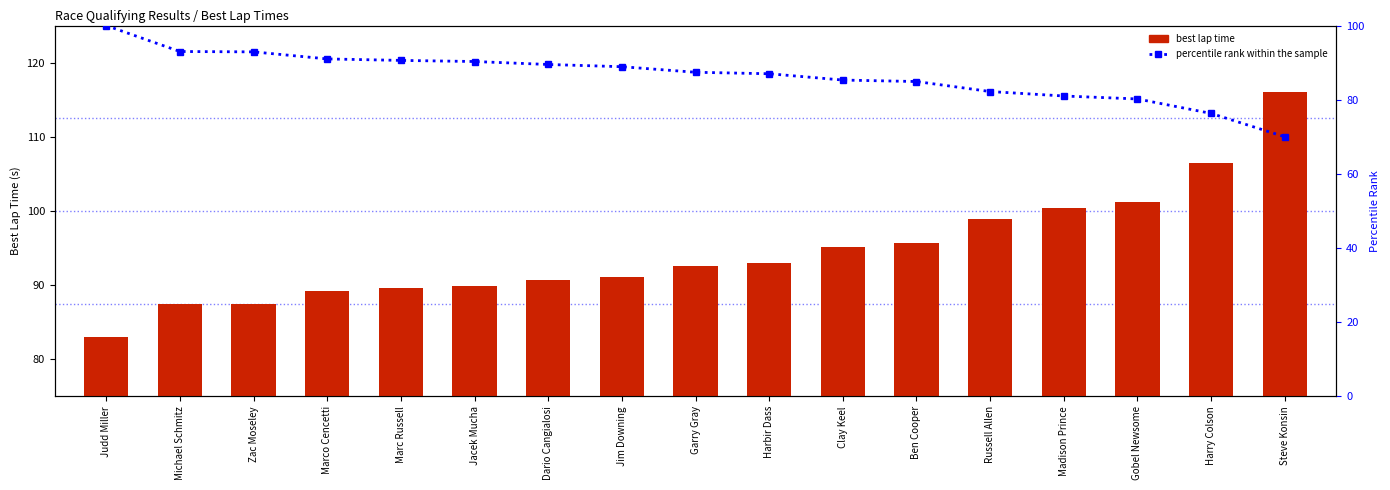

What is the label of the 14th bar from the left?

Madison Prince